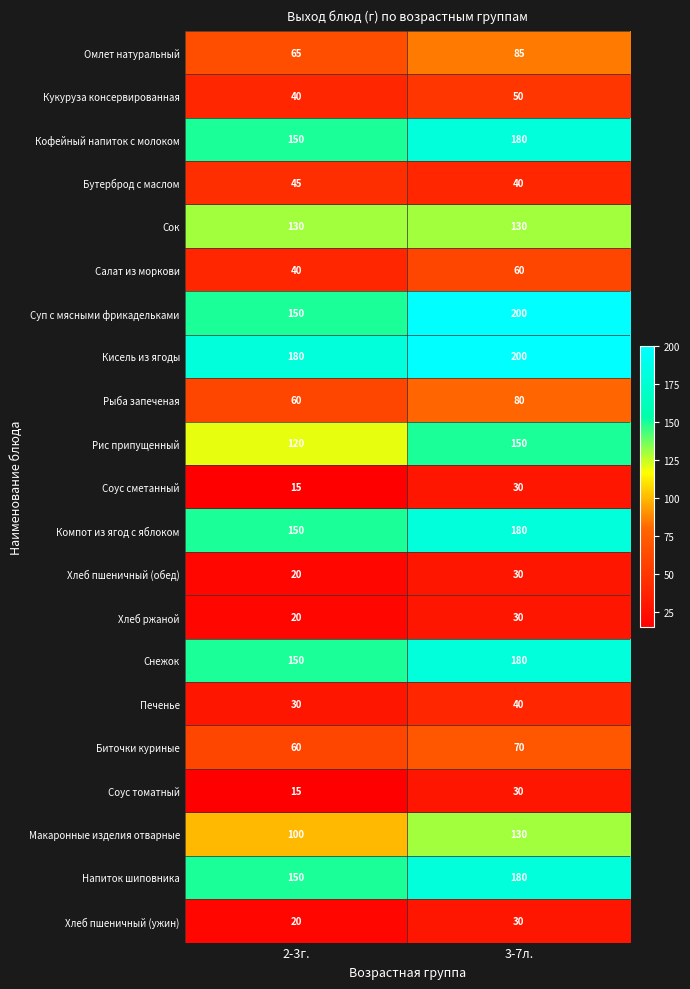

What is the highest value of the Компот из ягод с яблоком series?

180